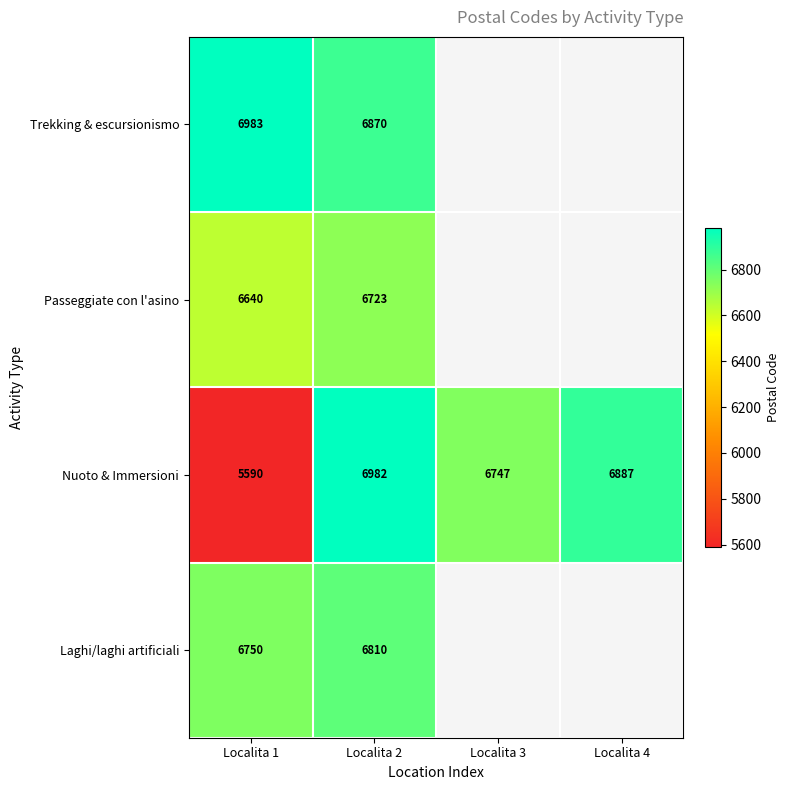

What is the sum of all Nuoto & Immersioni values?

26206